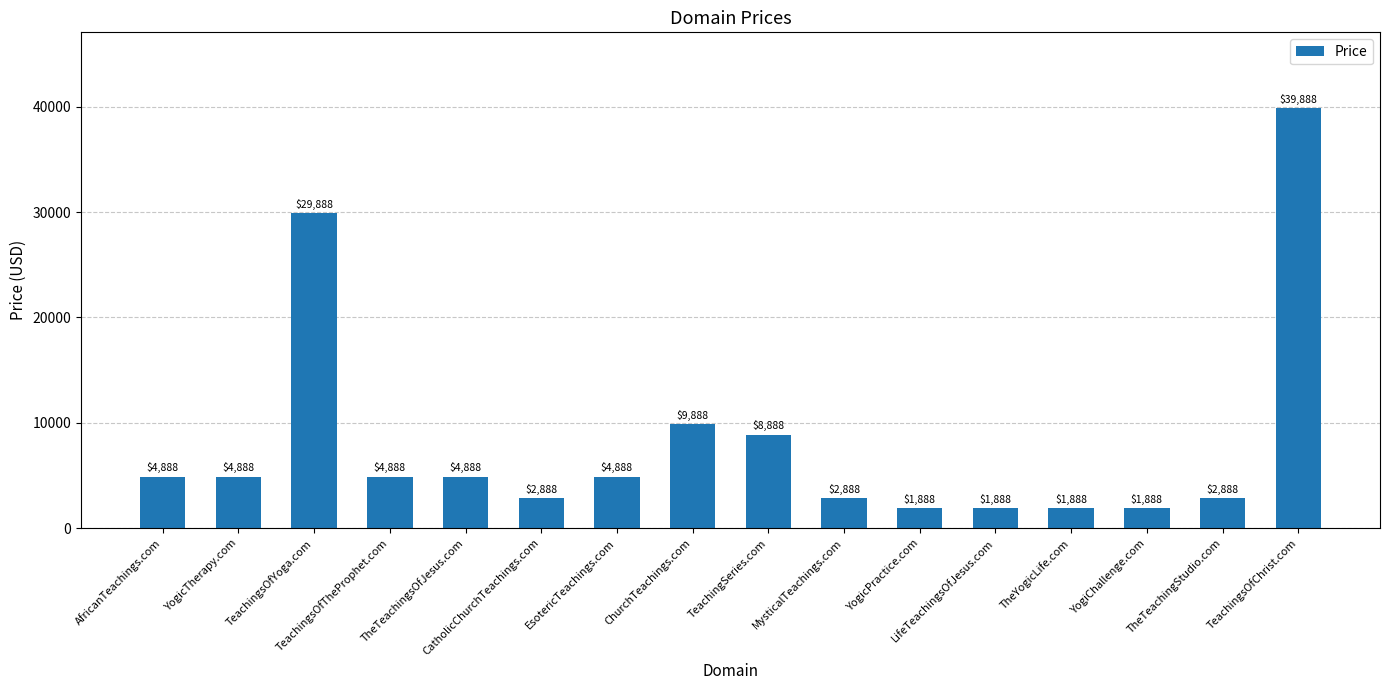

The chart shows a value of 2036 at EsotericTeachings.com. True or false?

False